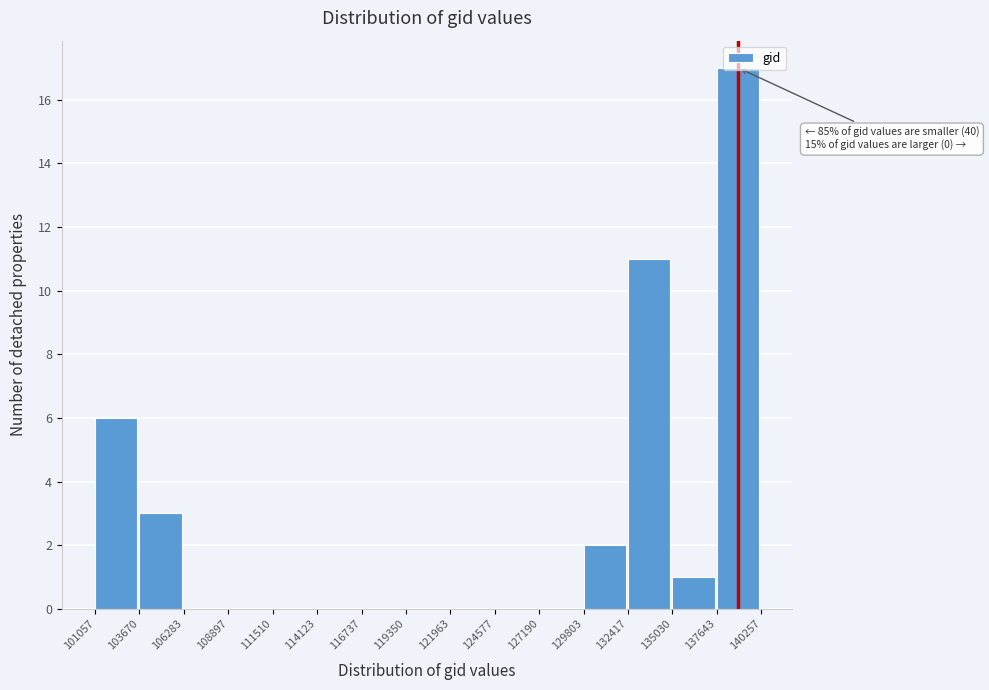

Over which range of the x-axis is the bar tallest?

137643 to 140257